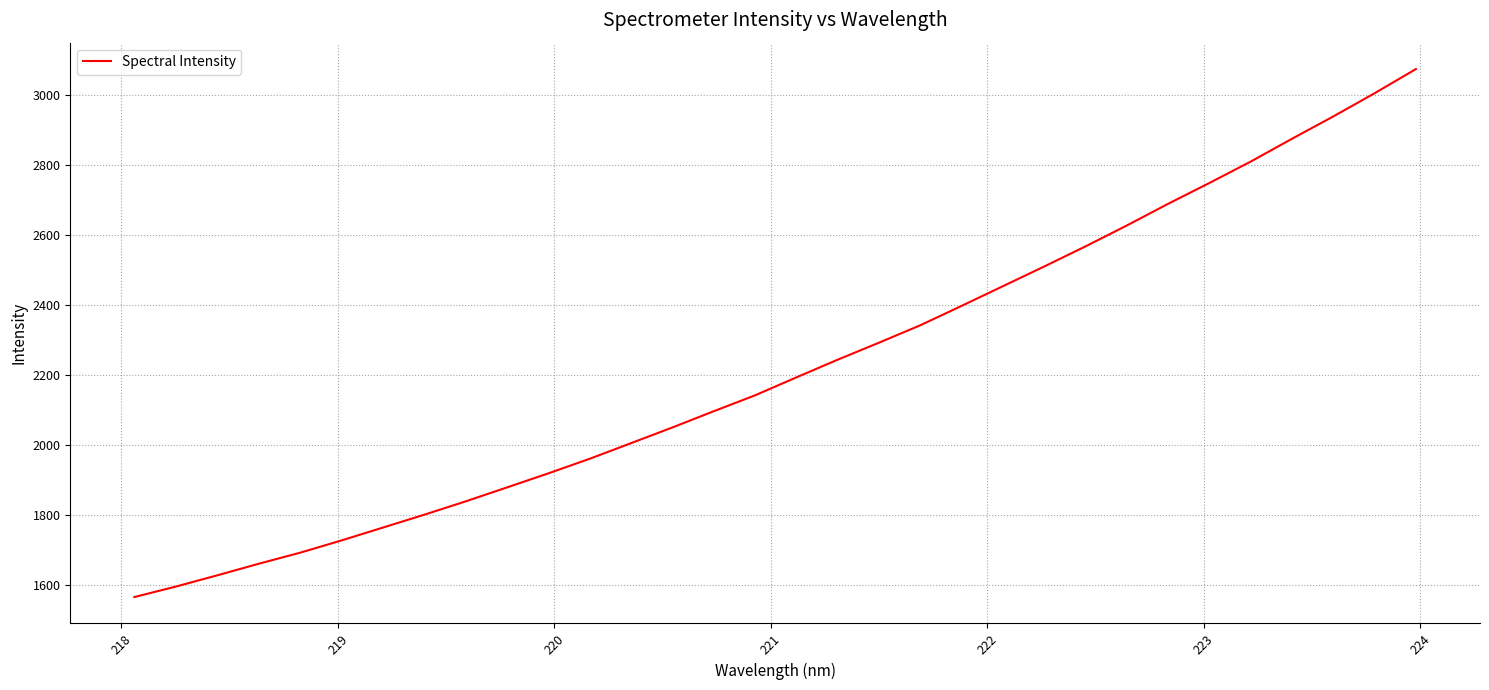

What is the difference between the maximum and minimum values?

1507.3